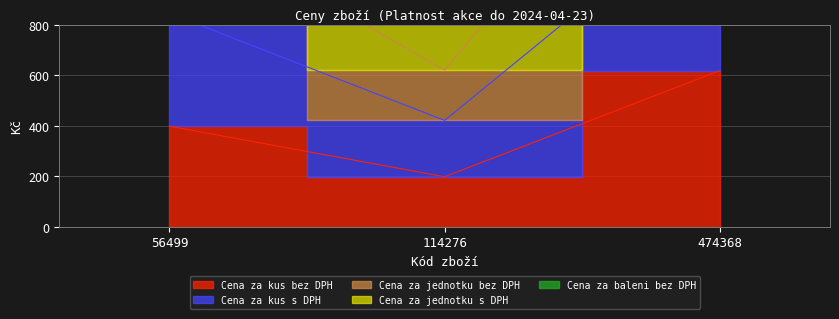

At how many categories does at least one series exceed 1644?

2